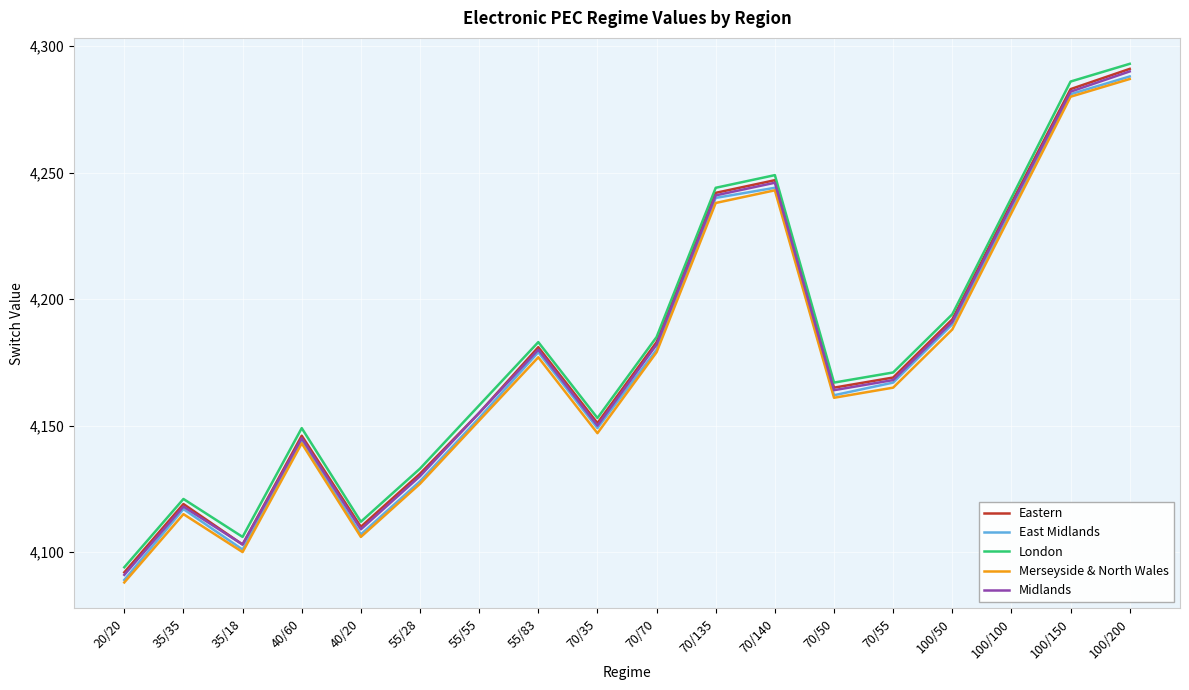

Does the chart display data point markers on the line(s)?

No